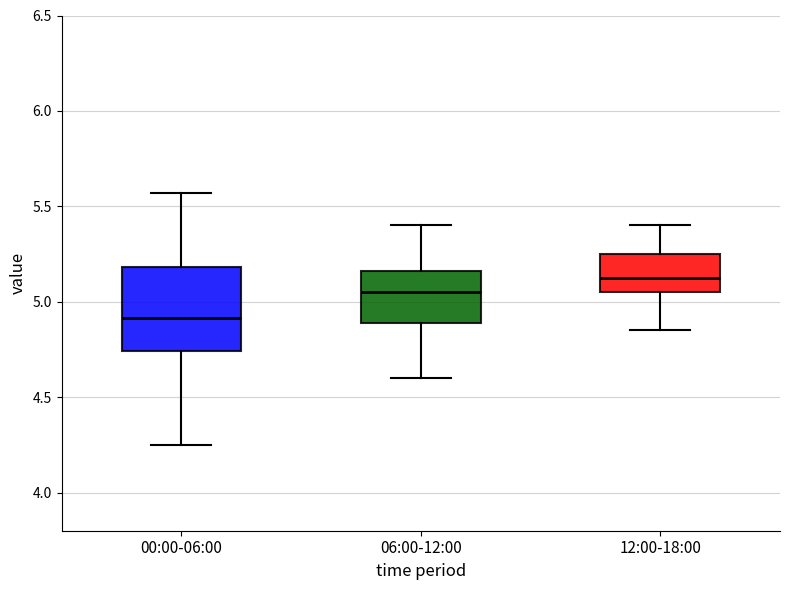

Where is the lower edge of the box for 00:00-06:00 on the y-axis? The values are not printed on the chart, so give them approximately, as read against the axis.

4.75